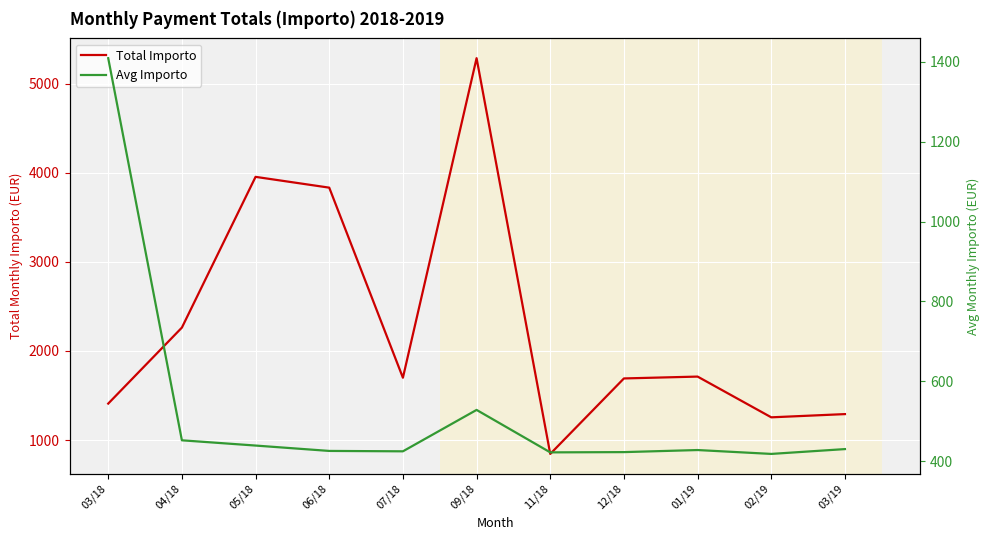

Reading left to right, transcribe all the data shown in this chart.

Total Importo: 03/18=1409.0	04/18=2261.9	05/18=3953.3	06/18=3832.2	07/18=1699.3	09/18=5285.0	11/18=844.4	12/18=1691.4	01/19=1712.1	02/19=1255.0	03/19=1291.2
Avg Importo: 03/18=1409.0	04/18=452.4	05/18=439.3	06/18=425.8	07/18=424.8	09/18=528.5	11/18=422.2	12/18=422.8	01/19=428.0	02/19=418.3	03/19=430.4